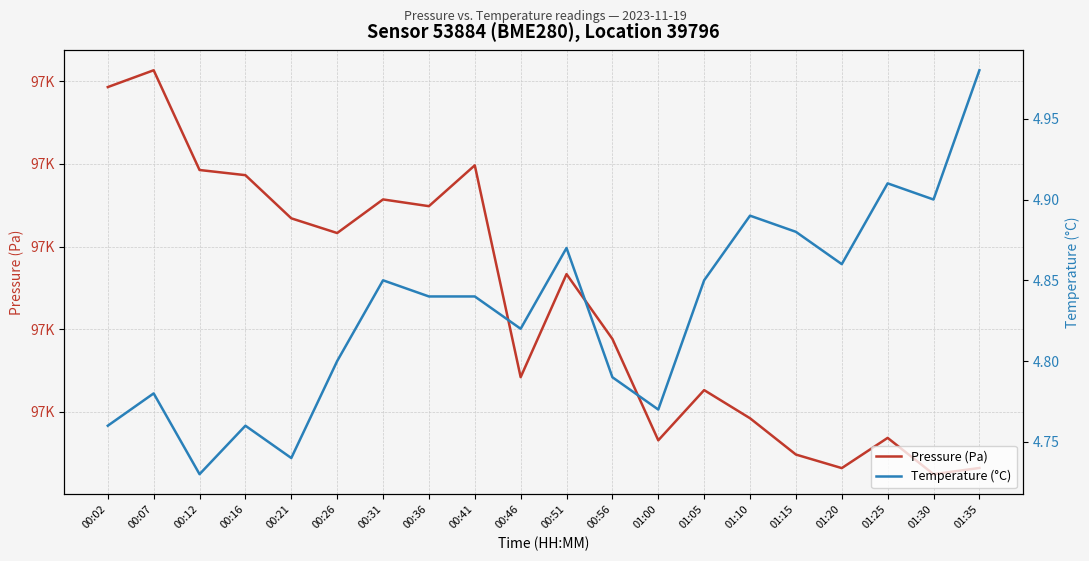

What is the greatest value displayed?

97022.7